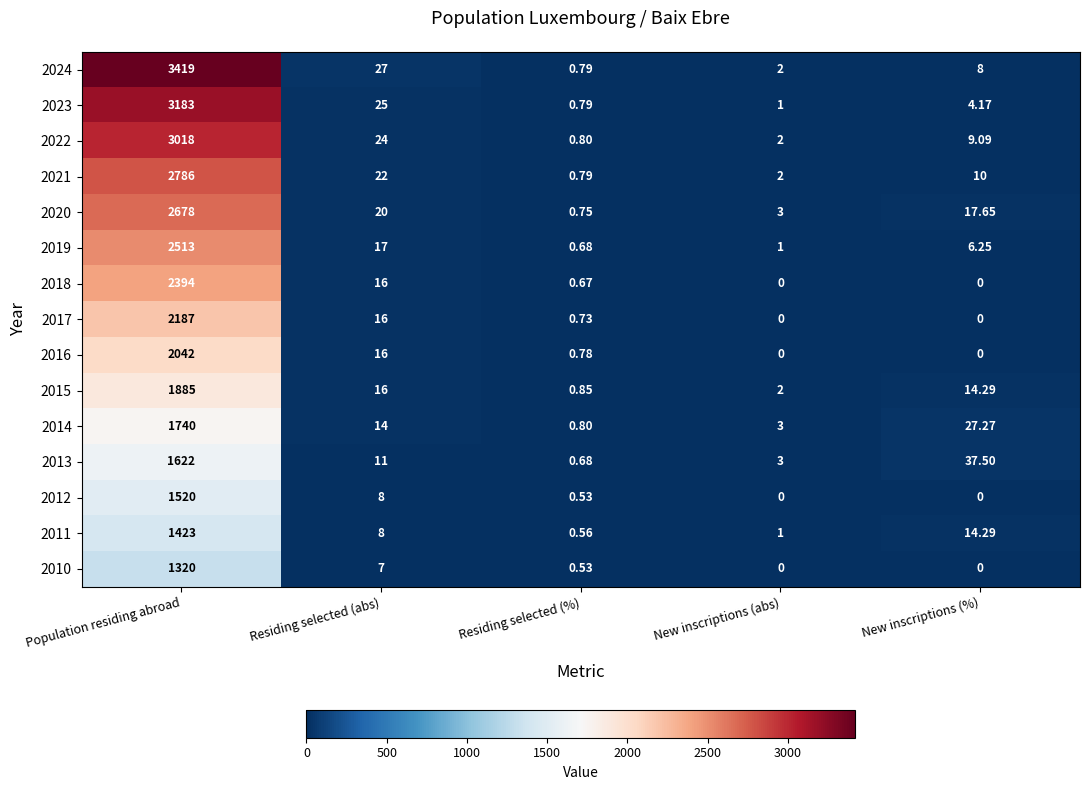

Which series has the largest total across all categories?

2024